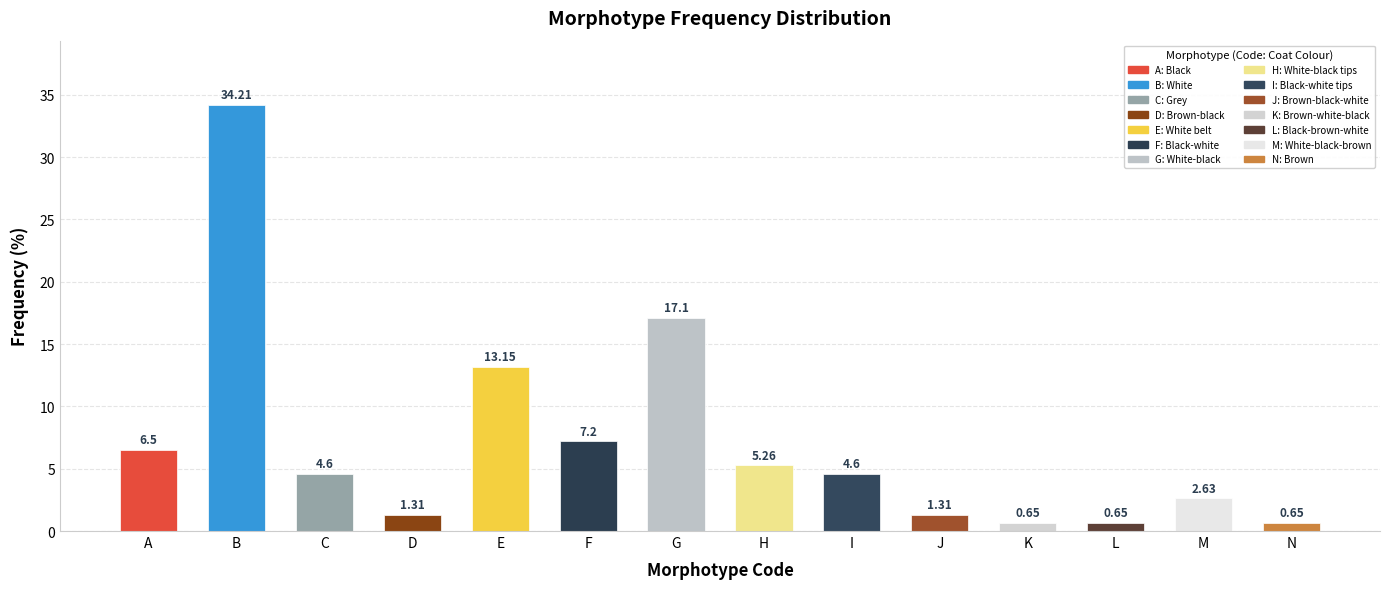

How many data points are less than 4?

6